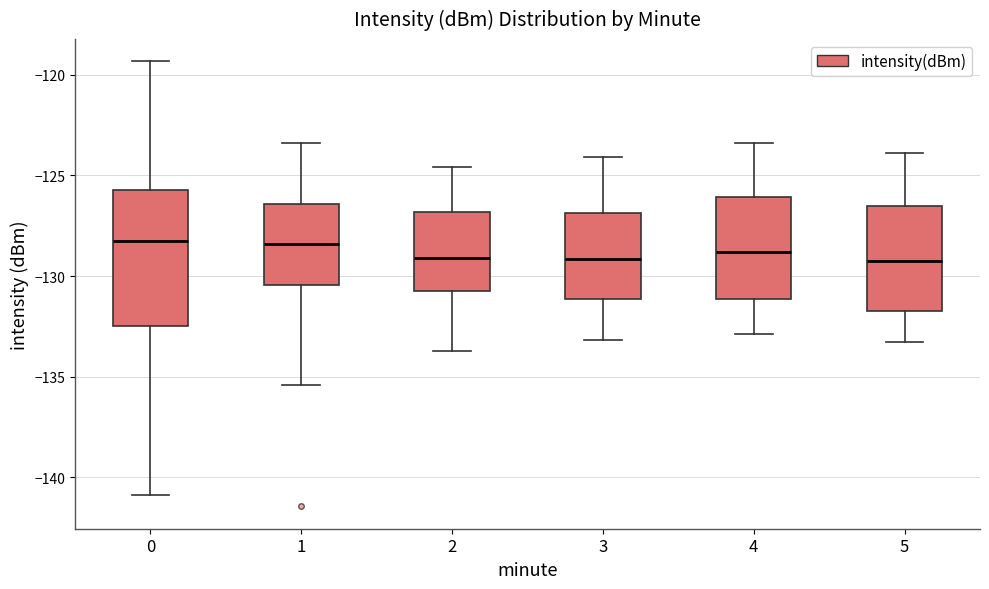

Reading left to right, transcribe this box plot: for each box, give where its median line is, the range the box spans, and where its two whiskers end, as read against the y-axis. The values are not printed on the chart, so give them approximately, as read against the axis.

0: median -128.5, box -132.5 to -125.5, whiskers -141.0 to -119.5
1: median -128.5, box -130.5 to -126.5, whiskers -135.5 to -123.5
2: median -129.0, box -130.5 to -127.0, whiskers -133.5 to -124.5
3: median -129.0, box -131.0 to -127.0, whiskers -133.0 to -124.0
4: median -129.0, box -131.0 to -126.0, whiskers -133.0 to -123.5
5: median -129.0, box -131.5 to -126.5, whiskers -133.5 to -124.0